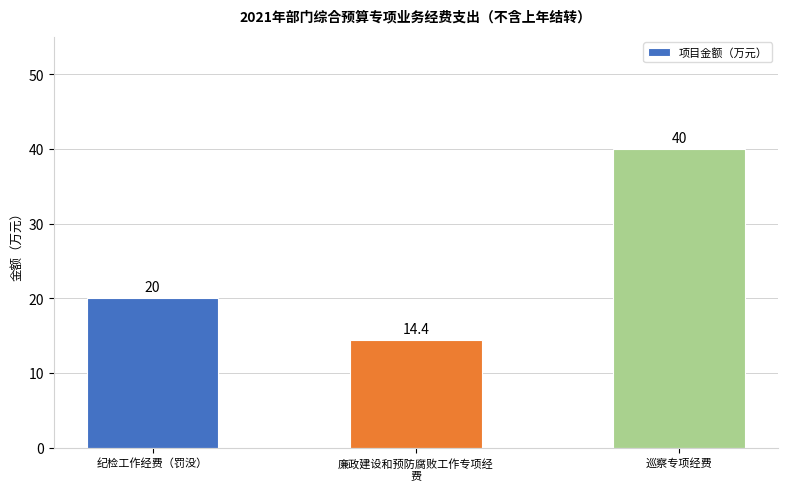

What is the change in value from 纪检工作经费（罚没） to 巡察专项经费?

+20.0